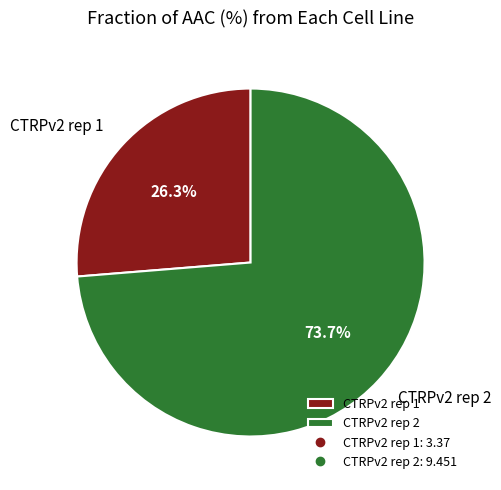

To the nearest percent, what percentage of the pie is CTRPv2 rep 2?

74%